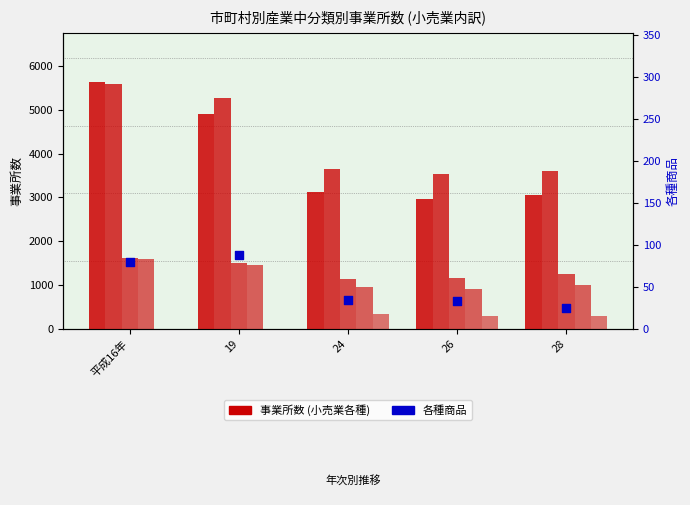

Which series reaches the minimum Y coordinate?

無店舗